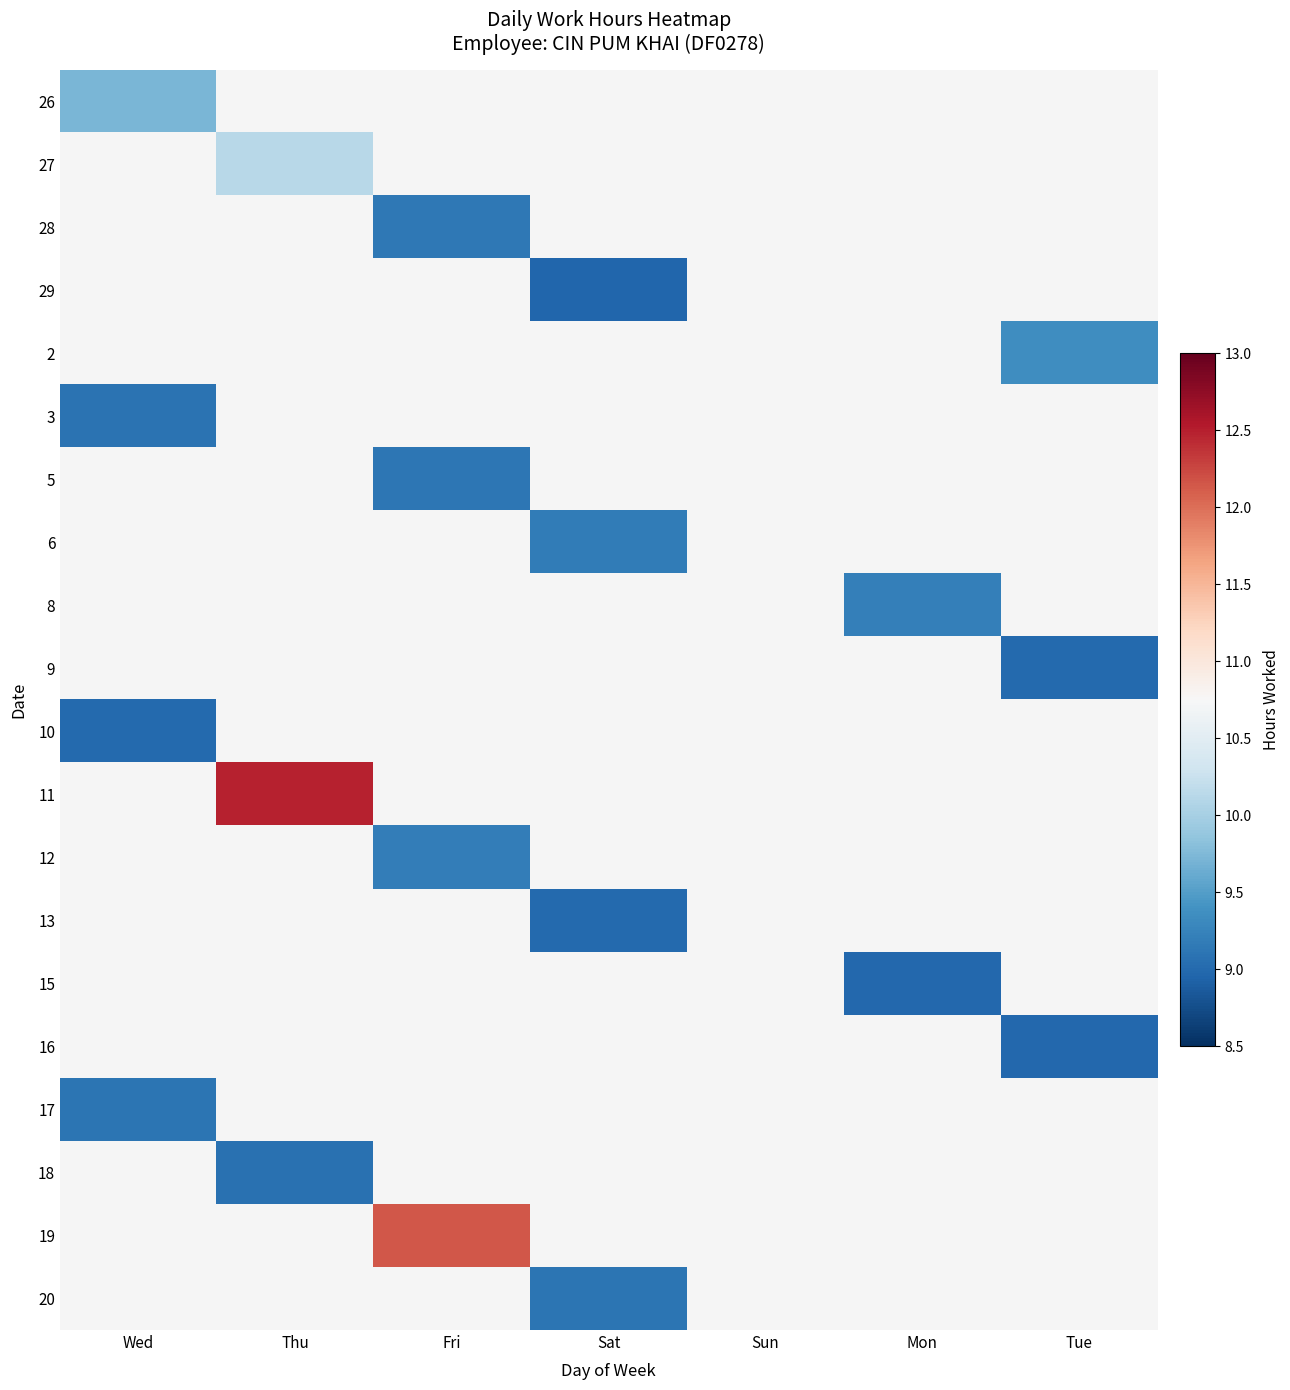

Which label corresponds to the largest value in the chart?

Thu